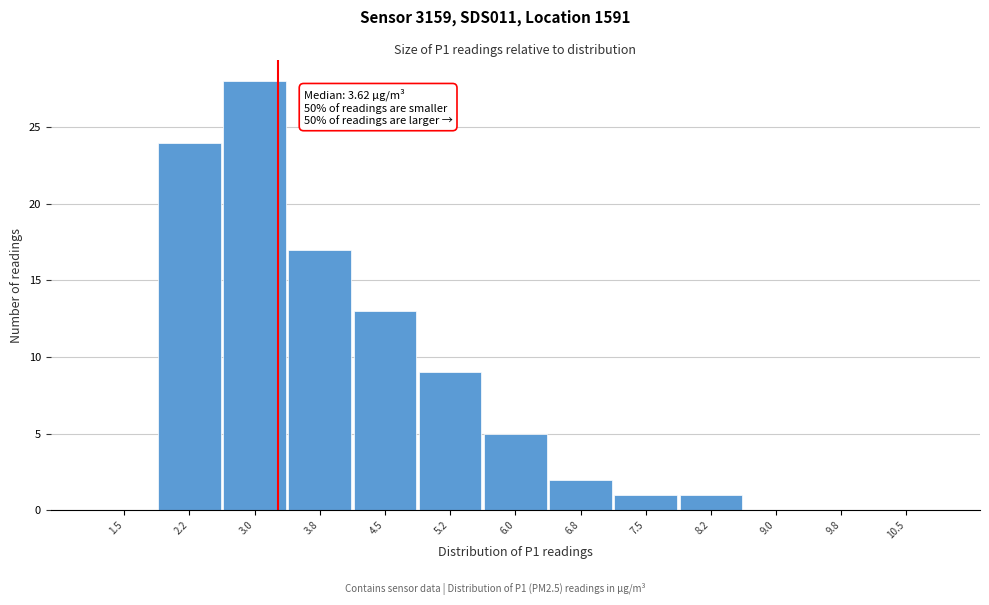

Reading left to right, list all the values displayed in this chart.

1.5=0	2.2=24	3.0=28	3.8=17	4.5=13	5.2=9	6.0=5	6.8=2	7.5=1	8.2=1	9.0=0	9.8=0	10.5=0